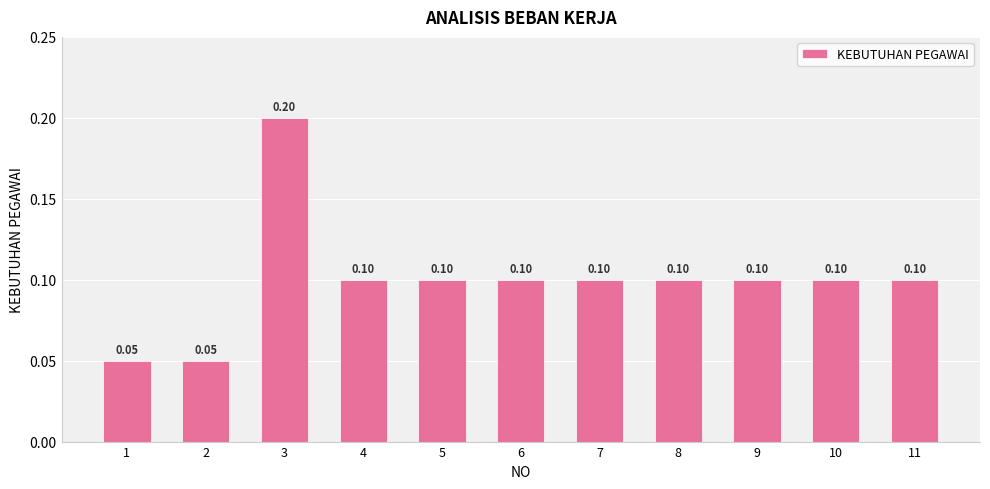

Are the bars grouped side by side (vs. stacked)?

No